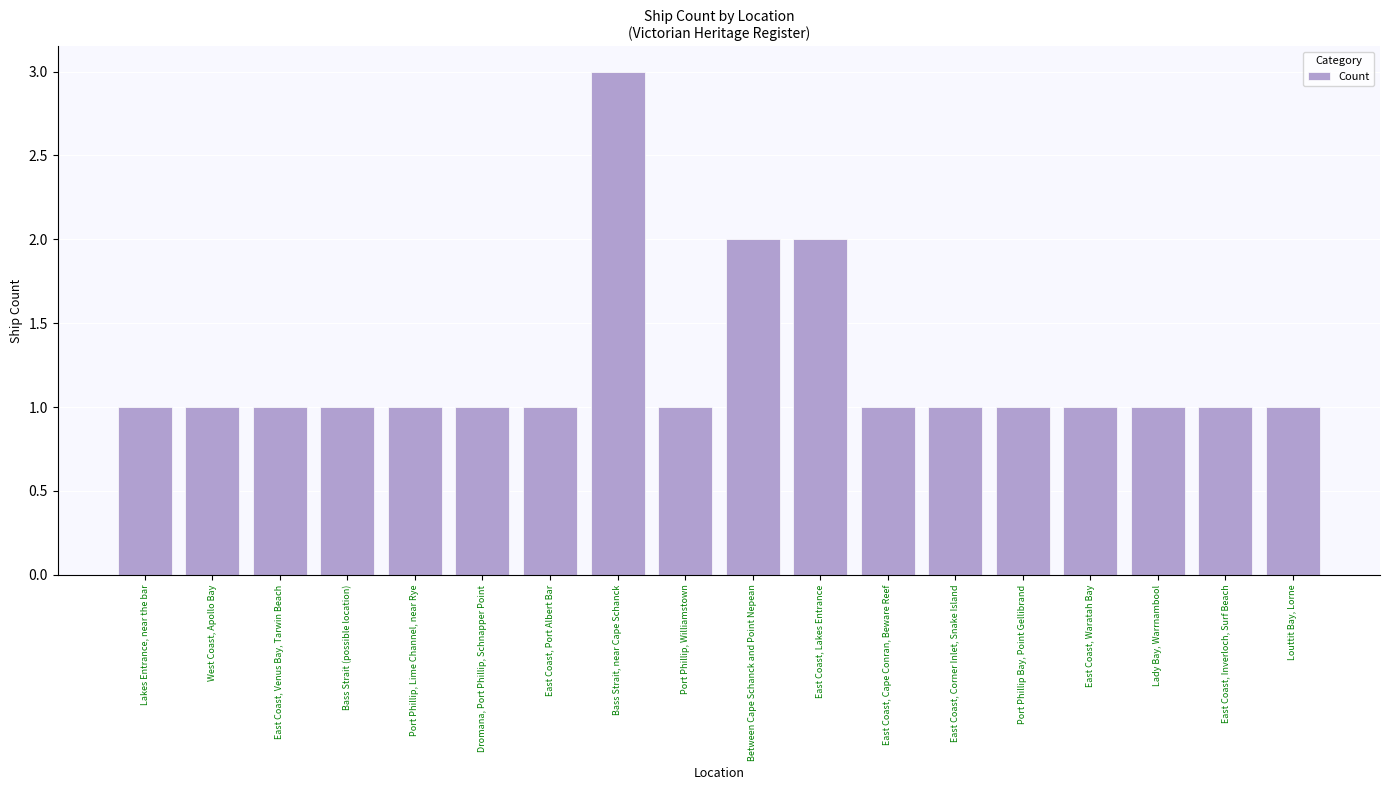

Read the value at East Coast, Venus Bay, Tarwin Beach.

1